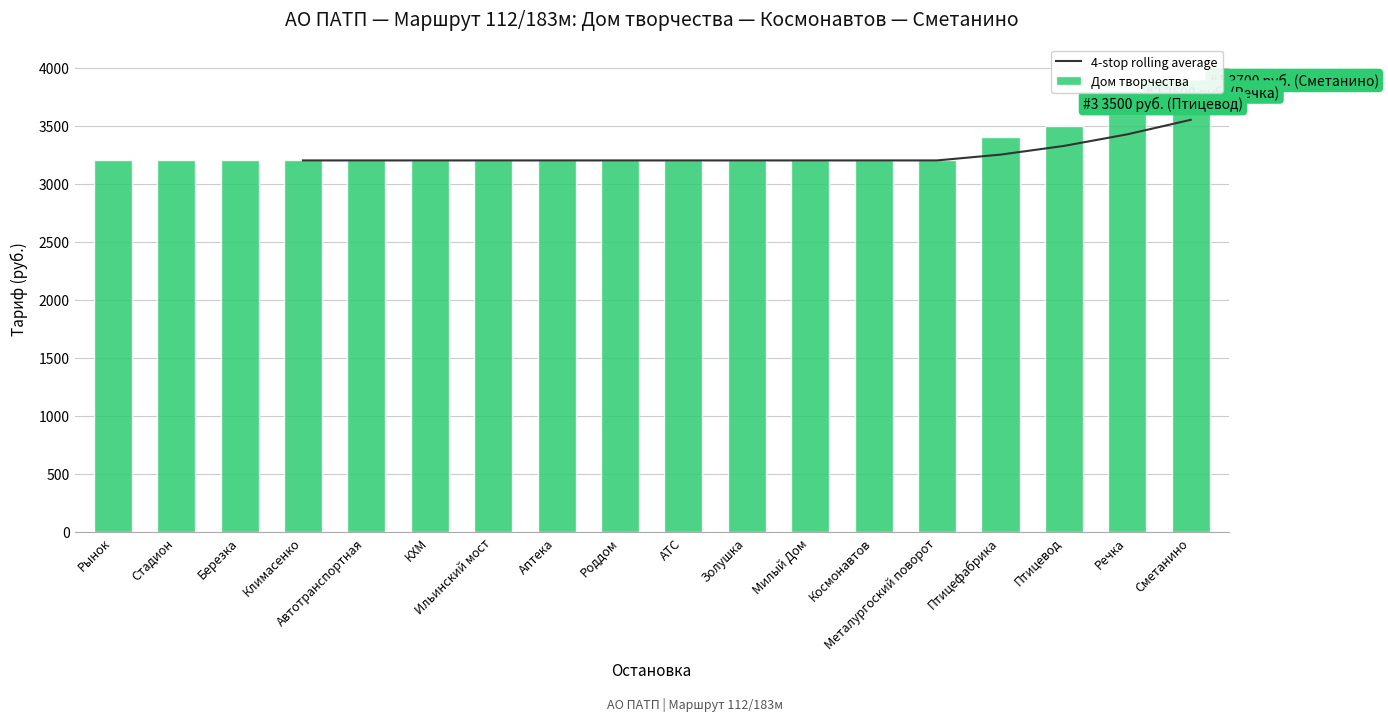

What is the difference between the maximum and minimum values?

500